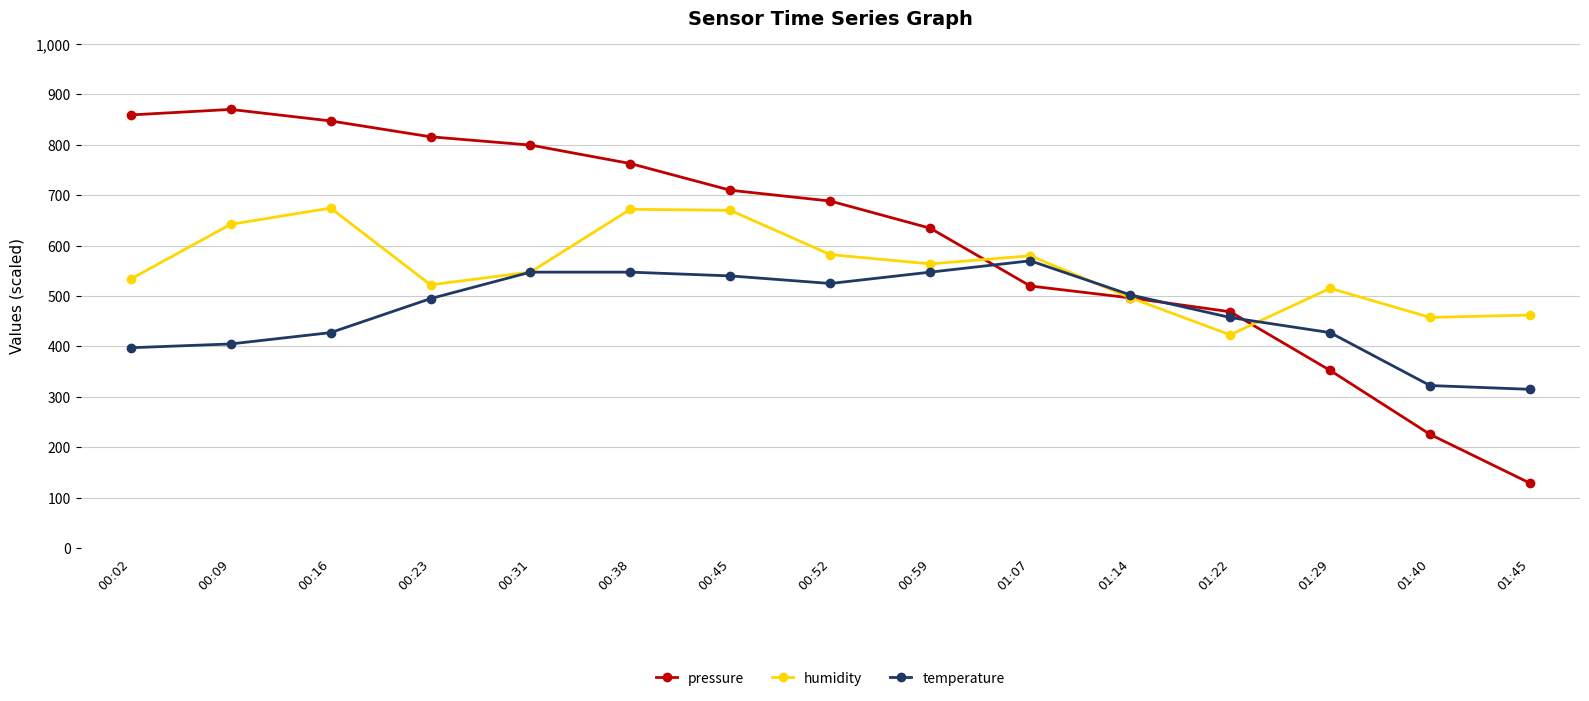

True or false: pressure has more than 1 points higher than both neighbors.

False